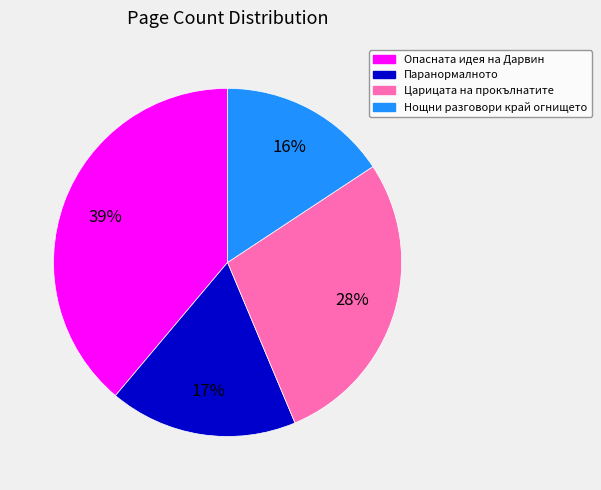

Between Паранормалното and Царицата на прокълнатите, which is larger?

Царицата на прокълнатите